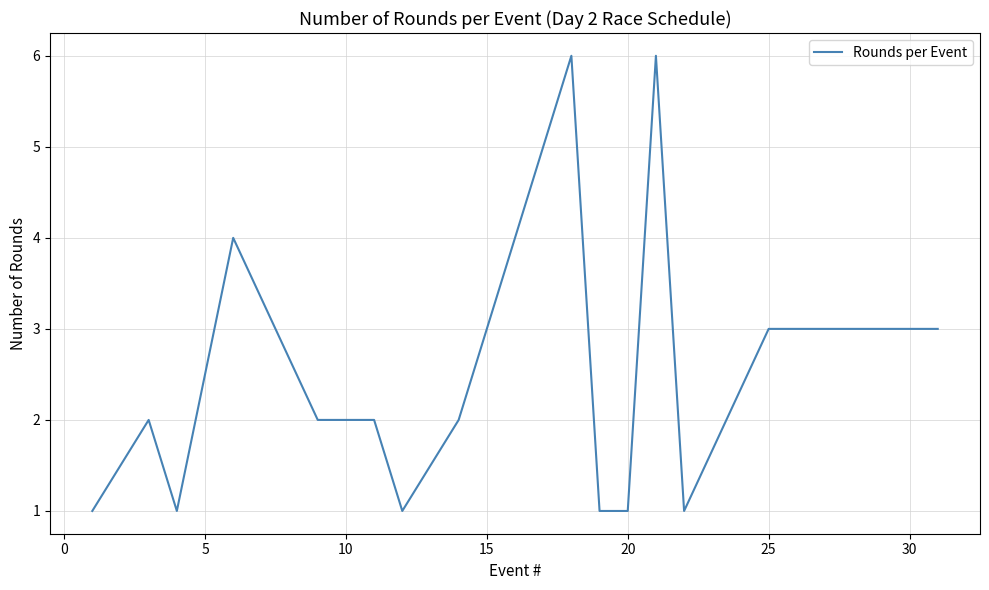

What is the difference between the maximum and minimum values?

5